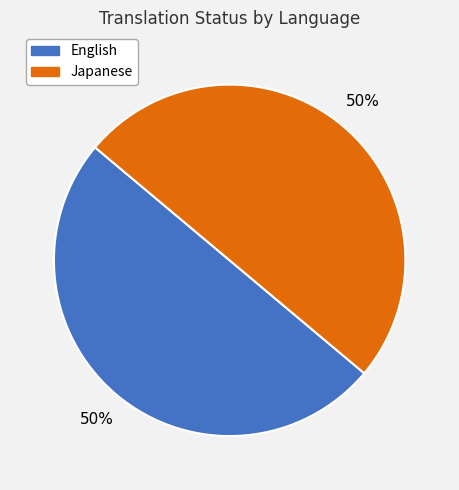

To the nearest percent, what is the average slice percentage?

50%